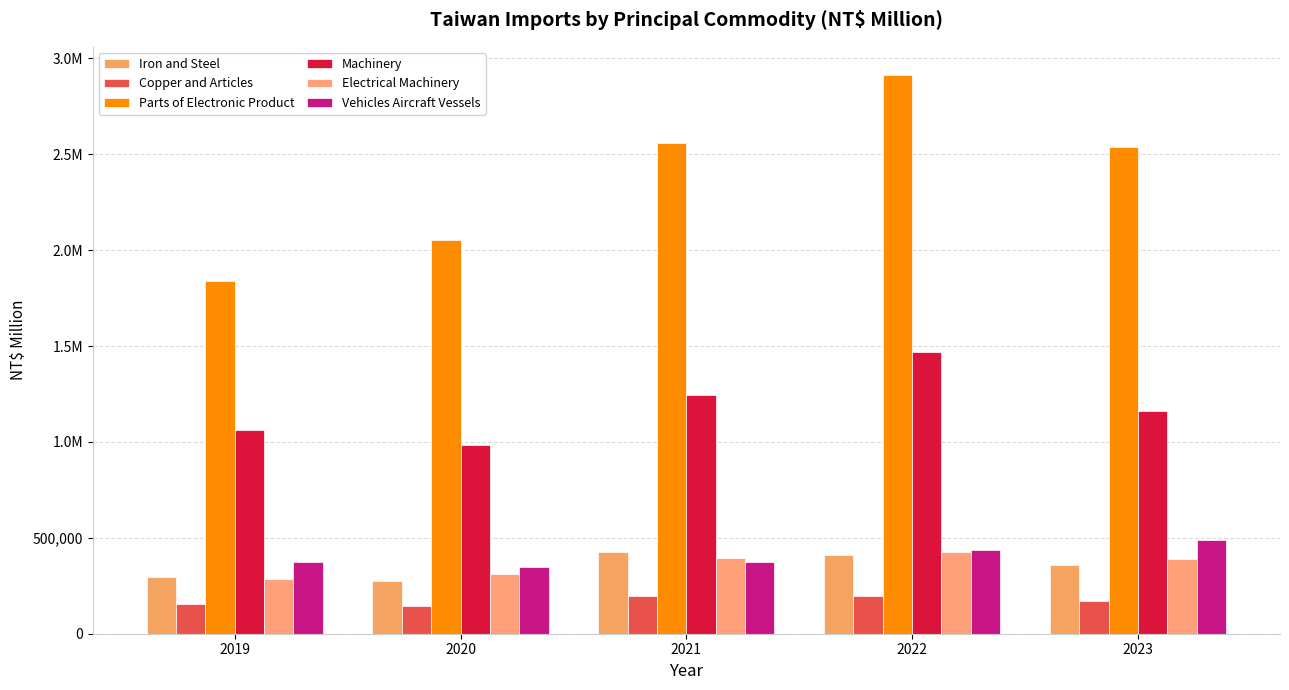

Are the bars grouped side by side (vs. stacked)?

Yes